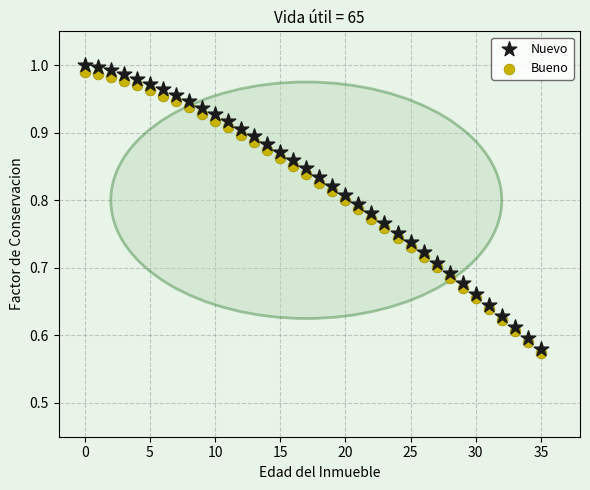

What are all the series names shown in the legend?

Nuevo, Bueno